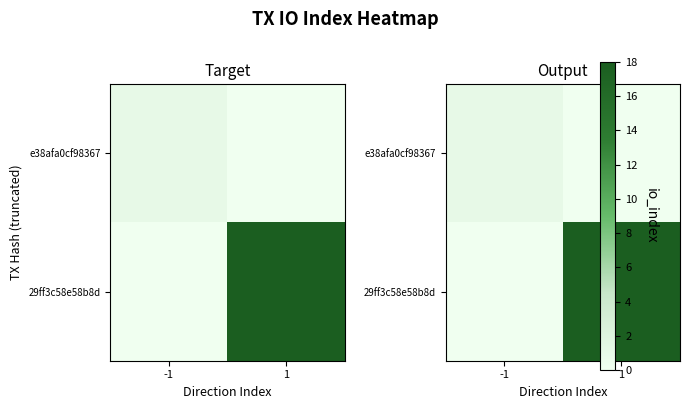

Rank the series at 1 from lowest to highest value.

e38afa0cf98367, 29ff3c58e58b8d